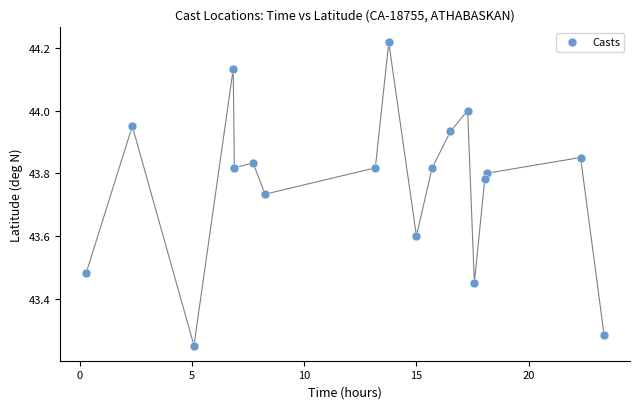

What is the range of X values (max minus min)?

23.1